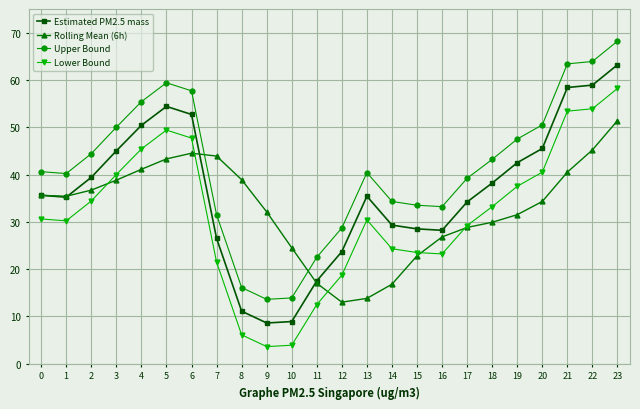

At which category does Estimated PM2.5 mass reach its first local peak?

5